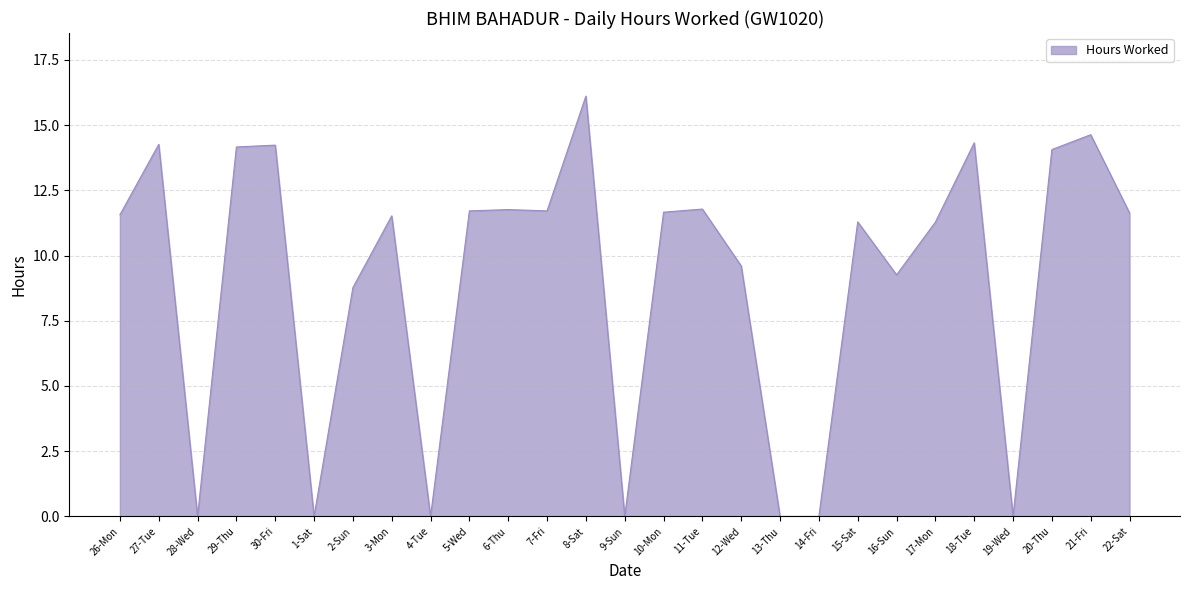

Where is the first local minimum?

28-Wed